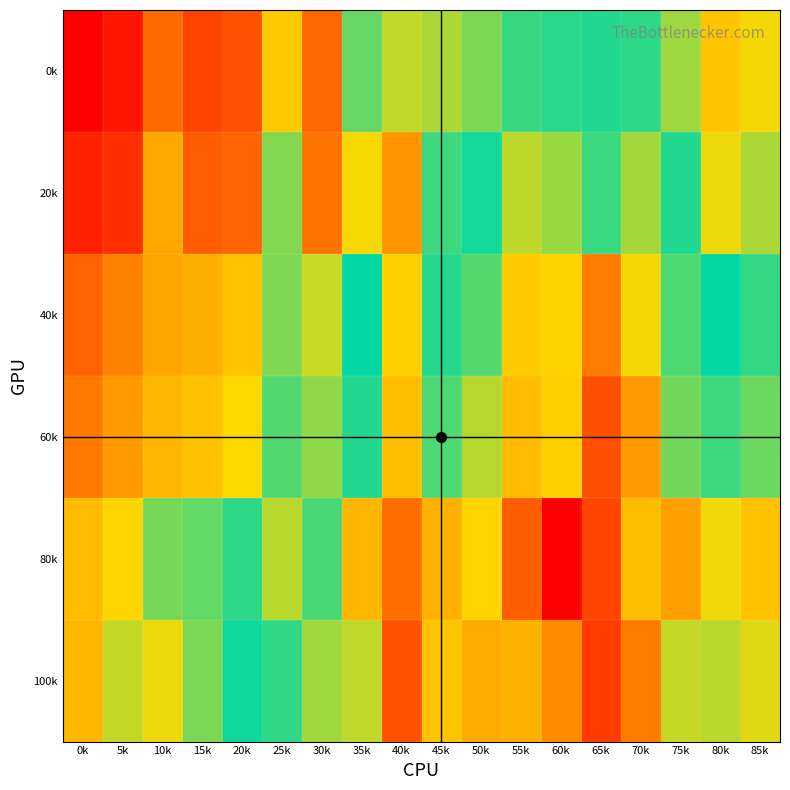

Which series has the widest spread of values?

20k